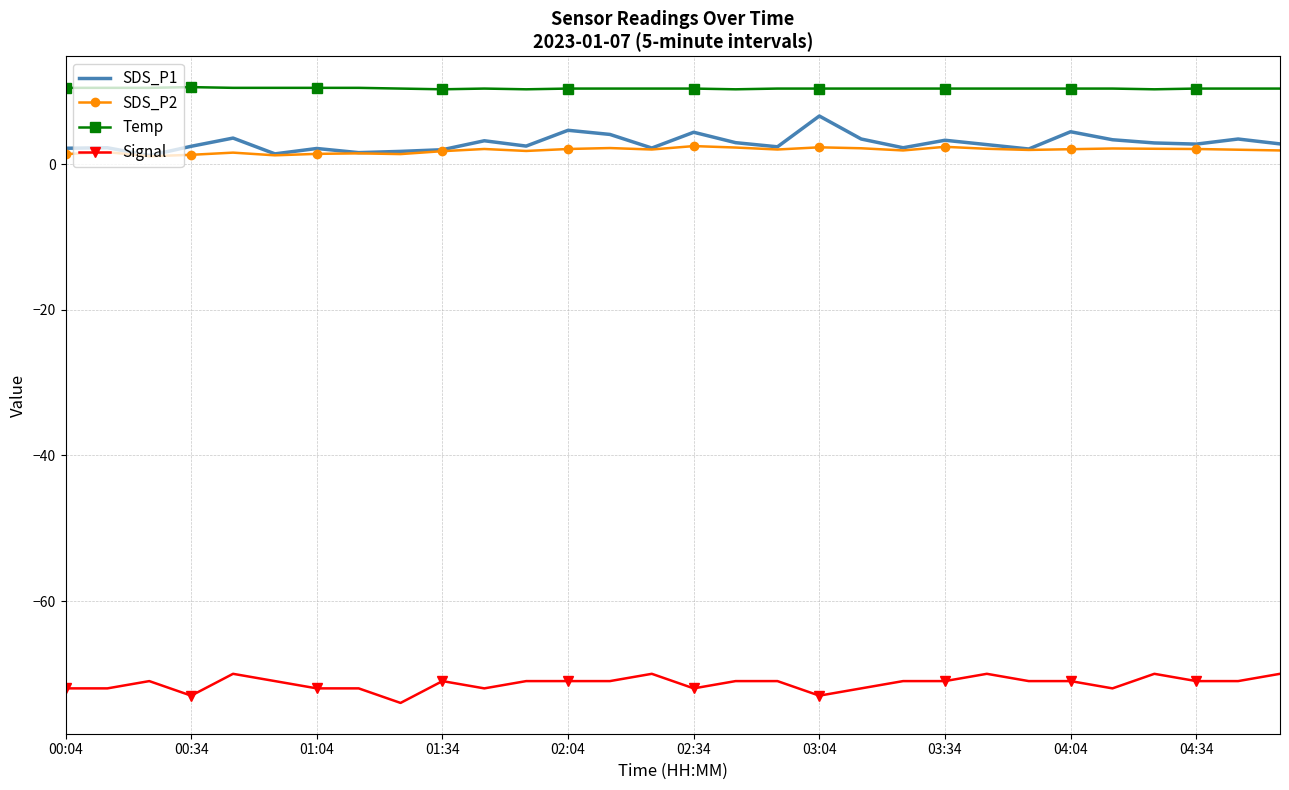

True or false: Signal and SDS_P2 cross at least once.

False